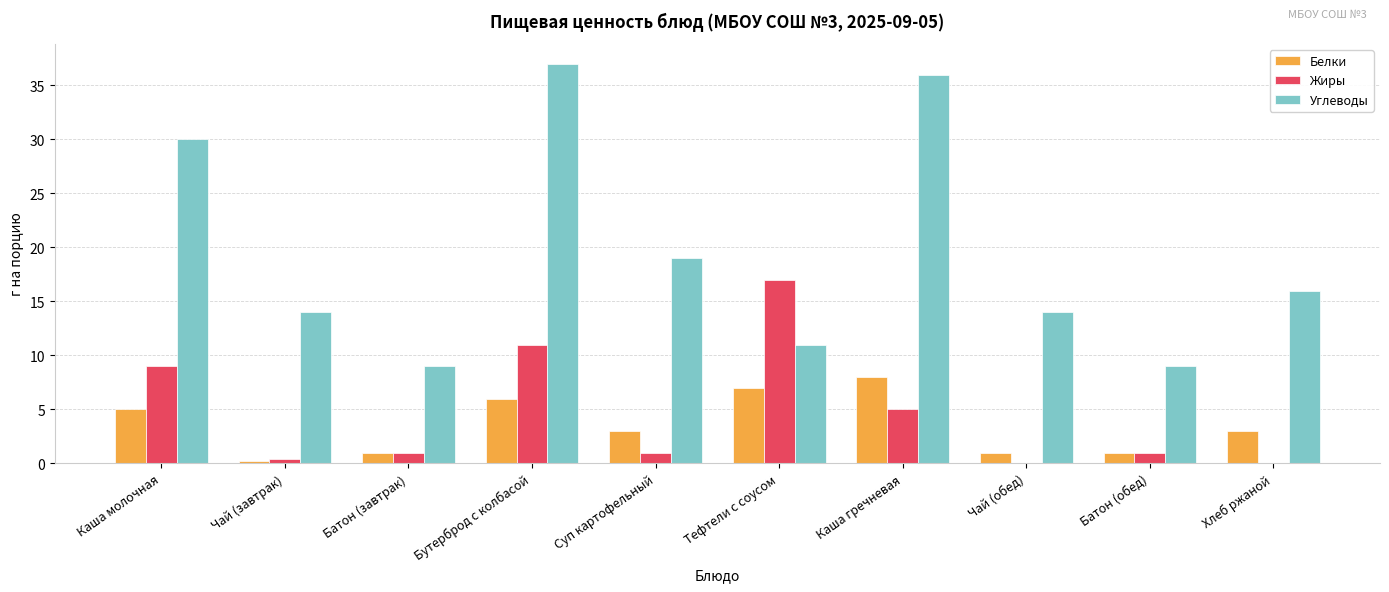

True or false: Углеводы has a value of 5.7 at Чай (завтрак).

False